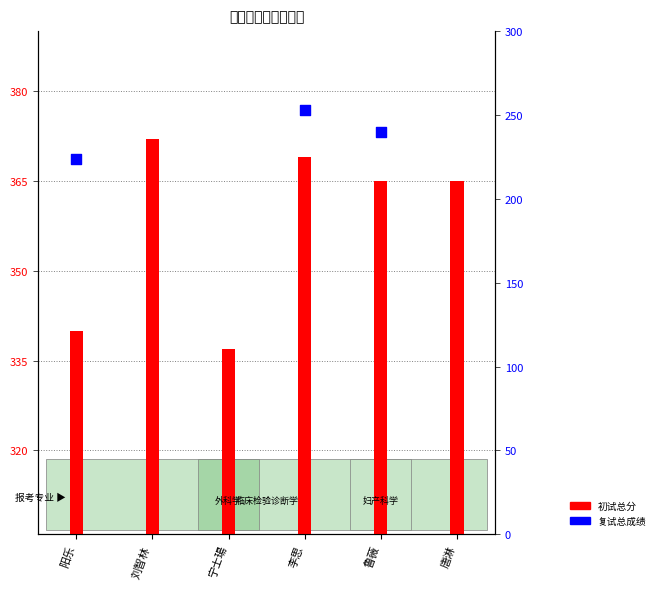

Which has a higher value, 鲁薇 or 李思?

李思